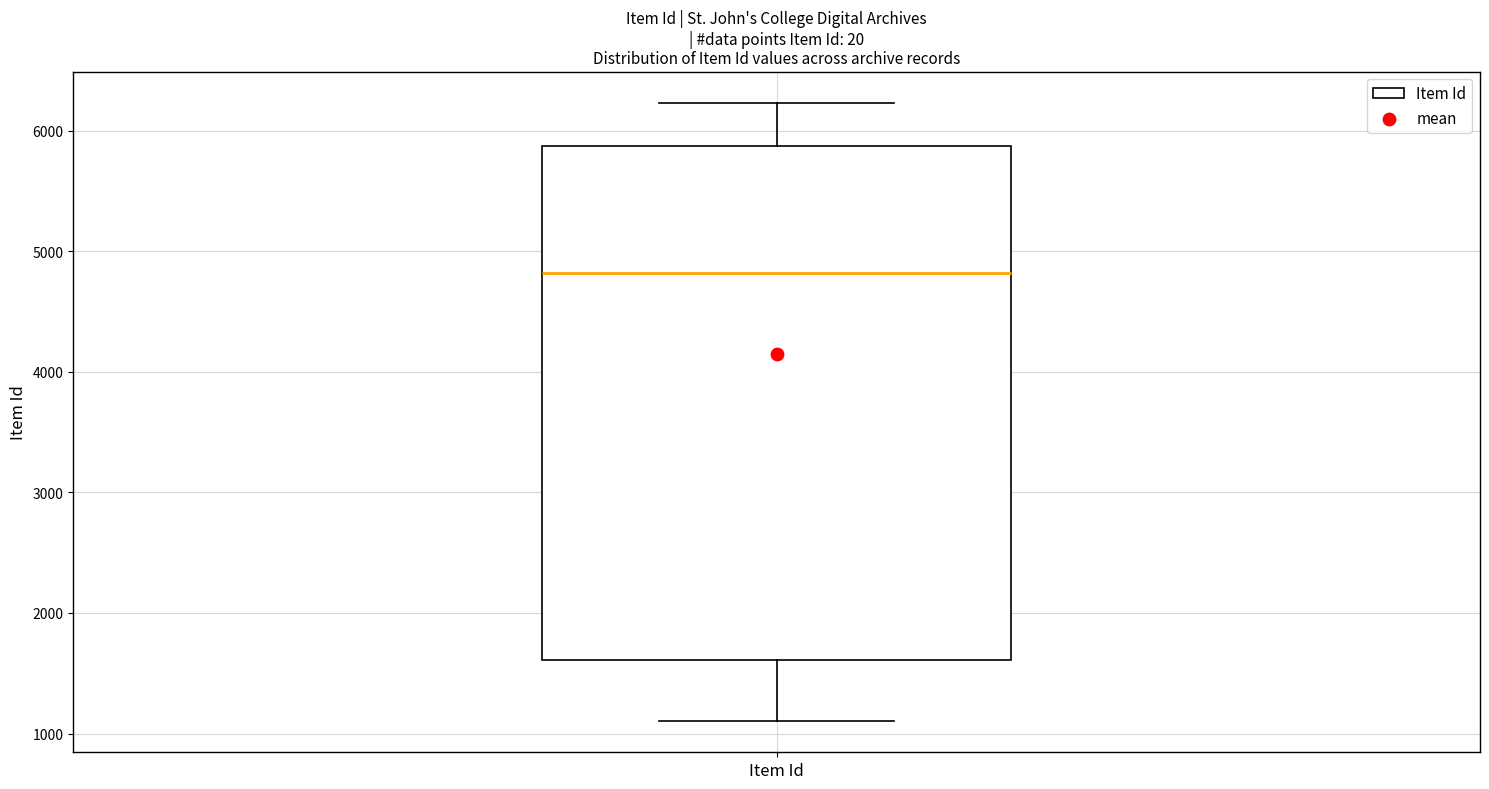

Transcribe this box plot: give where the median line is, the range the box spans, and where the two whiskers end, as read against the y-axis. The values are not printed on the chart, so give them approximately, as read against the axis.

median 4800, box 1600 to 5900, whiskers 1100 to 6200